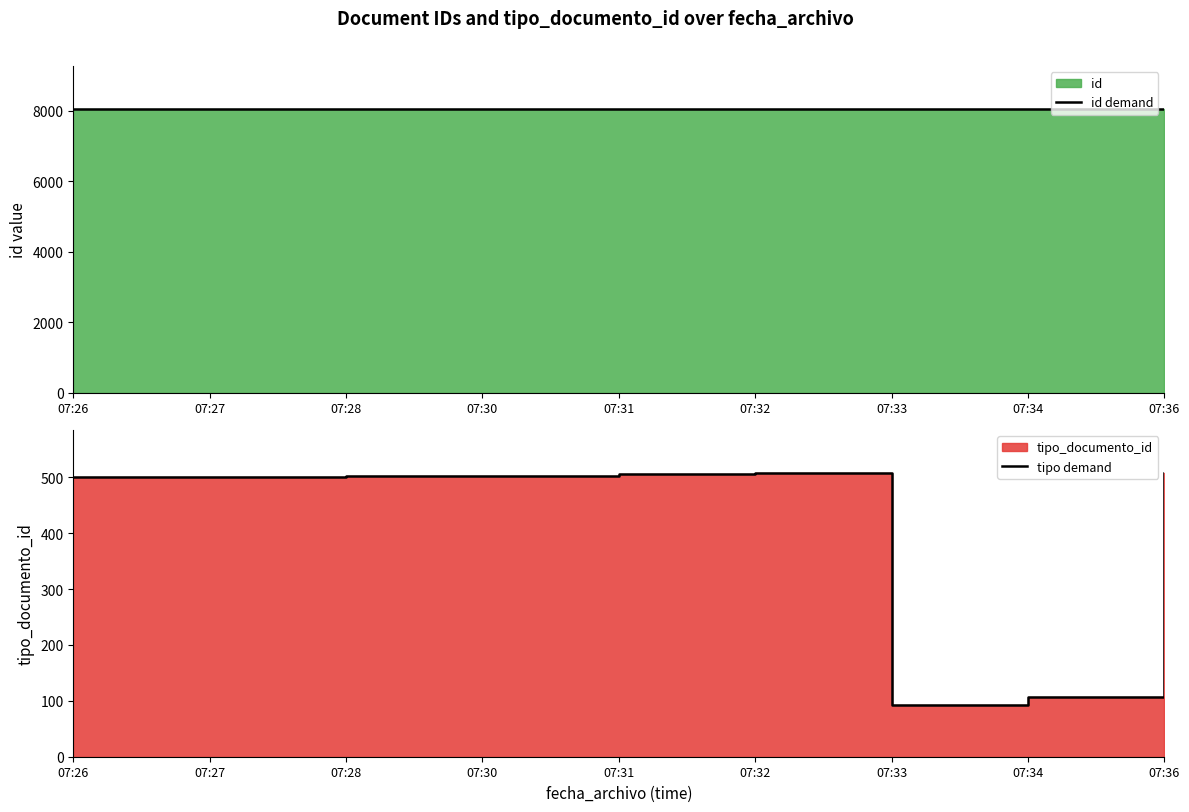

What is the maximum value for id demand?

8063